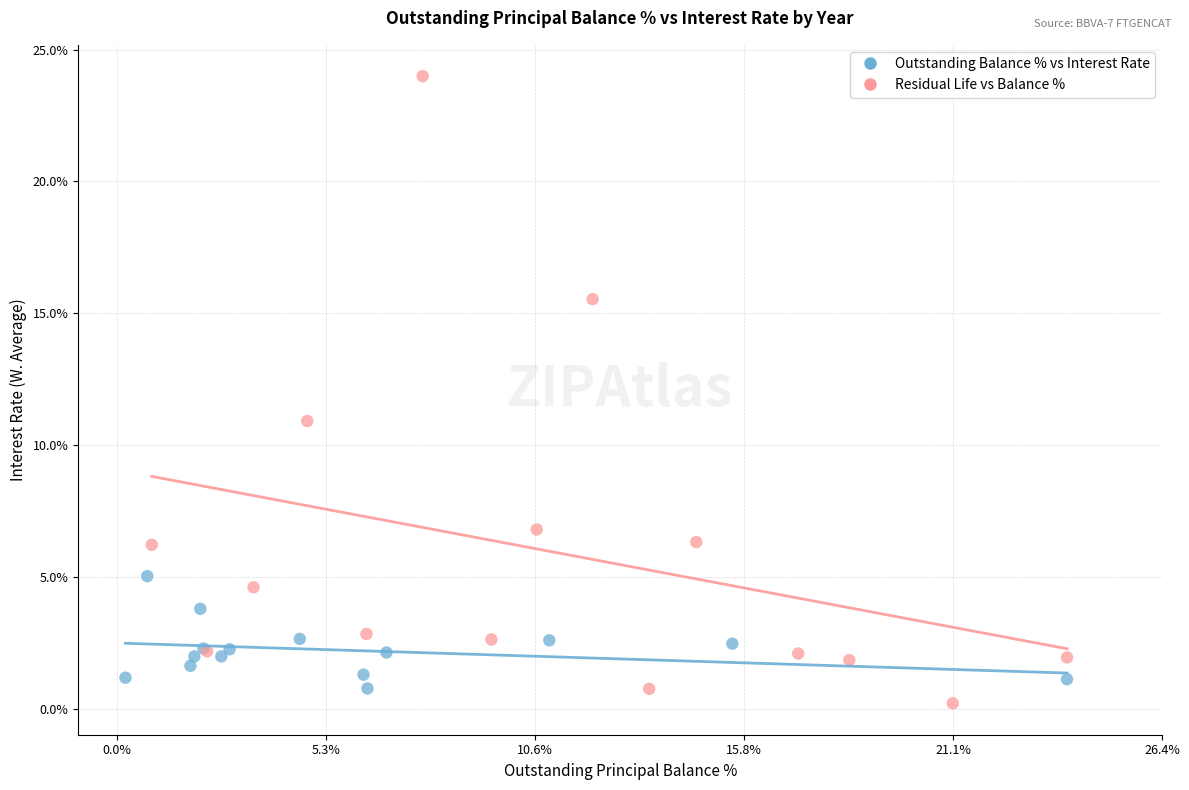

What are all the series names shown in the legend?

Outstanding Balance % vs Interest Rate, Residual Life vs Balance %